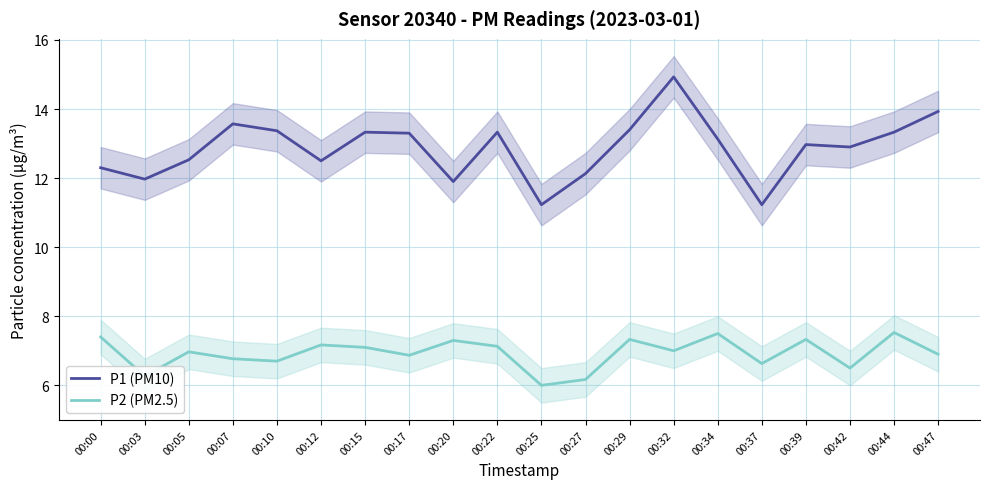

What is the difference between the highest and lowest values at 00:22?

6.2